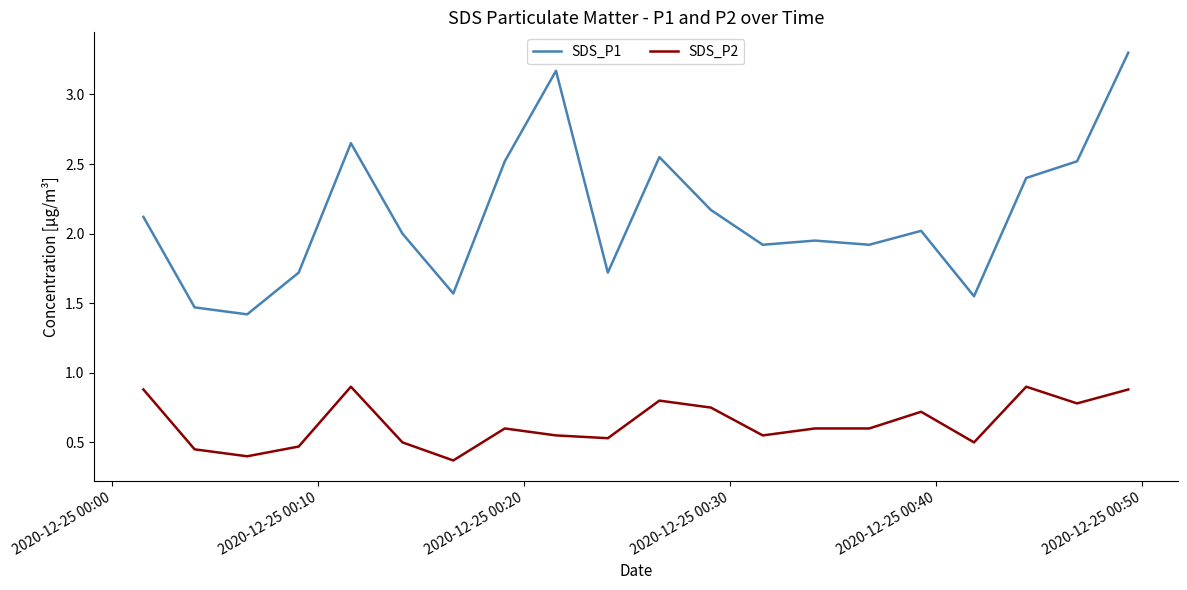

Which series has the largest range (max minus min)?

SDS_P1